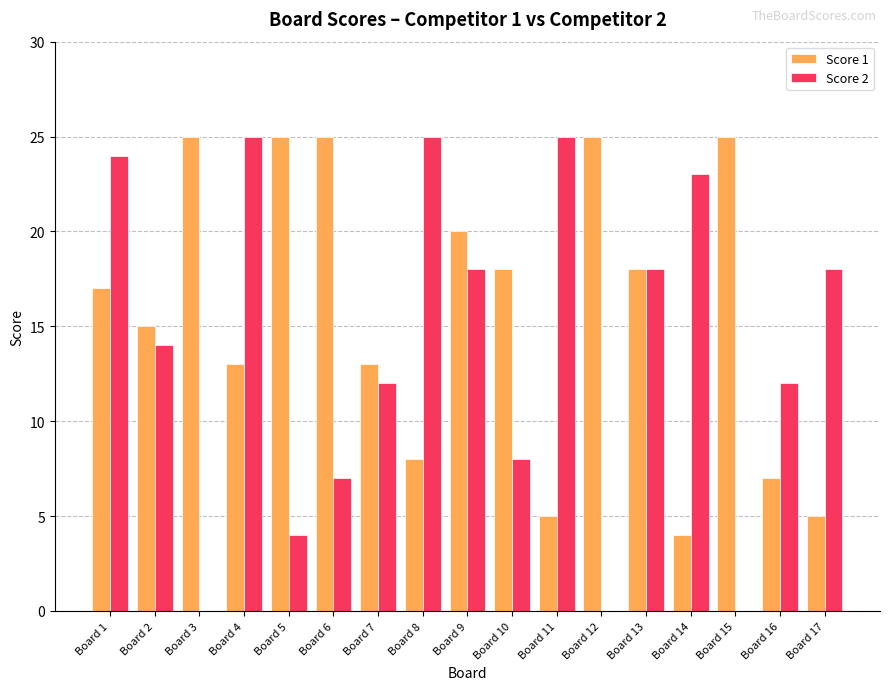

Which series changed the most between Board 1 and Board 12?

Score 2